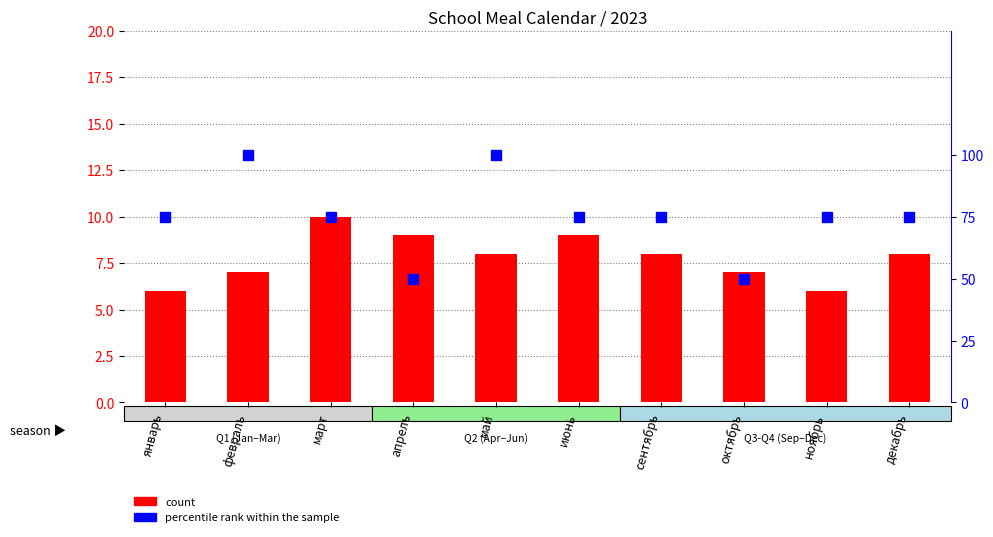

Which series contains the highest Y value?

percentile rank within the sample